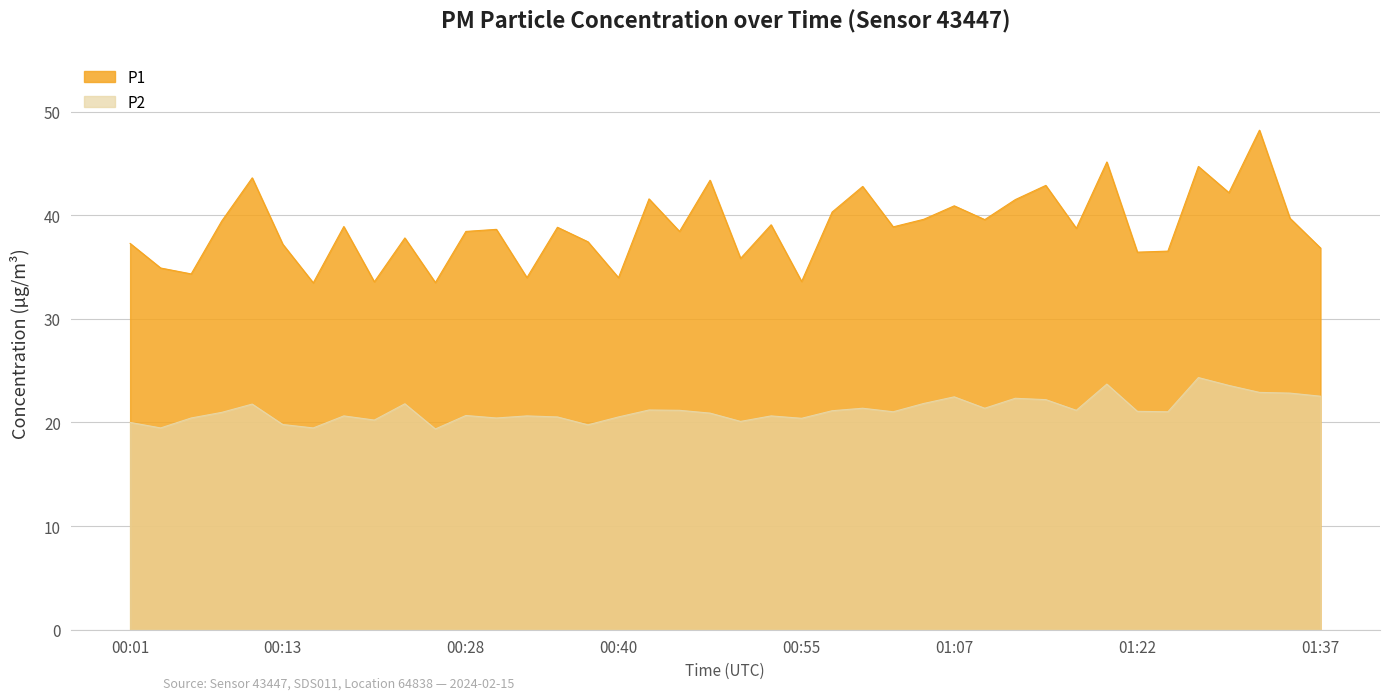

How many lines are shown in the chart?

2